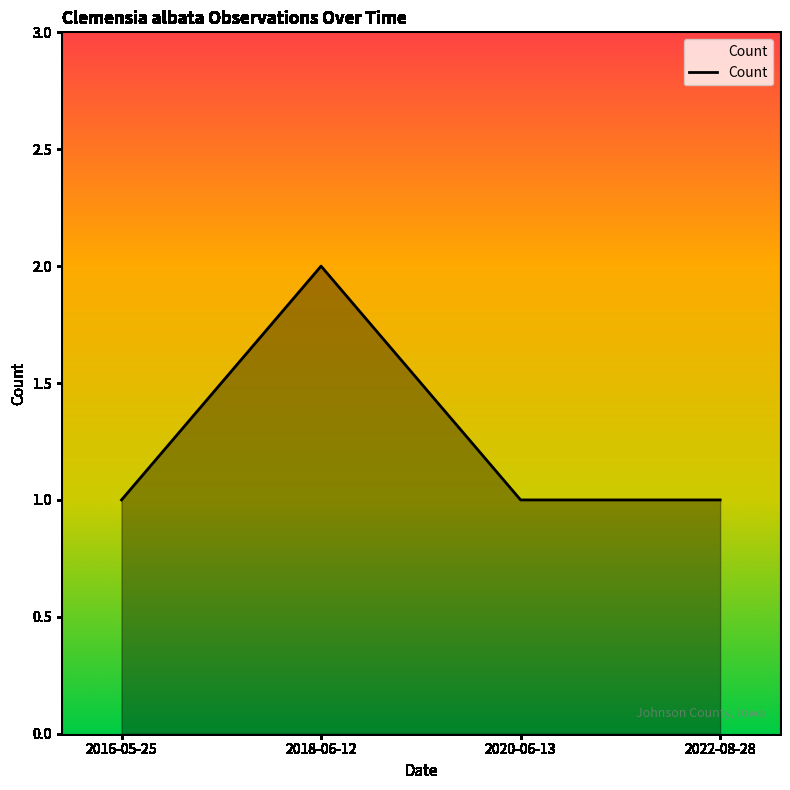

What is the difference between the maximum and minimum values?

1